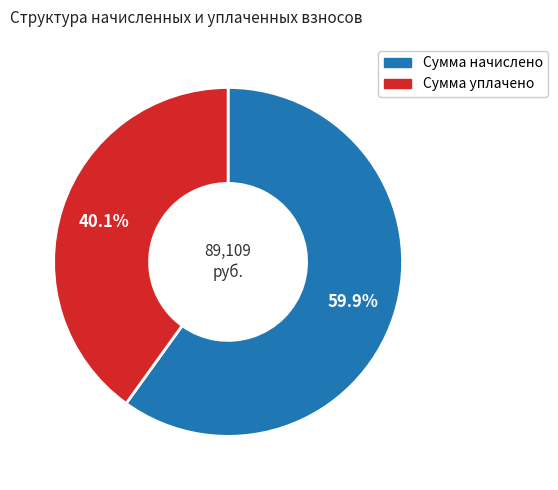

To the nearest percent, what is the difference between the largest and smallest slice percentages?

20%